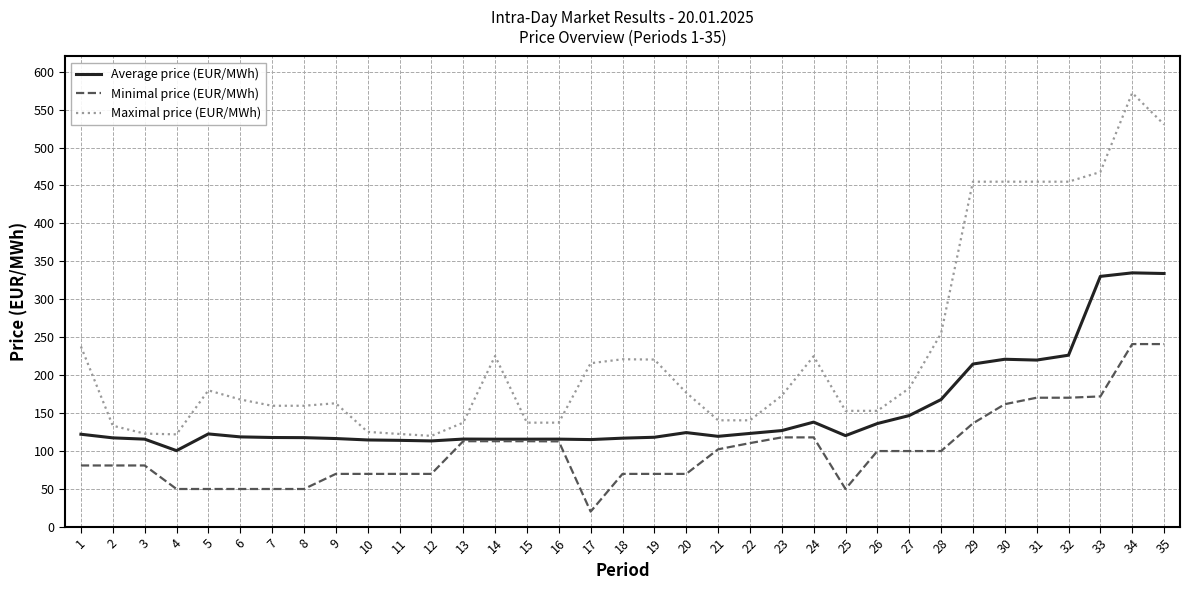

Between 23 and 30, which series saw the biggest shift?

Maximal price (EUR/MWh)